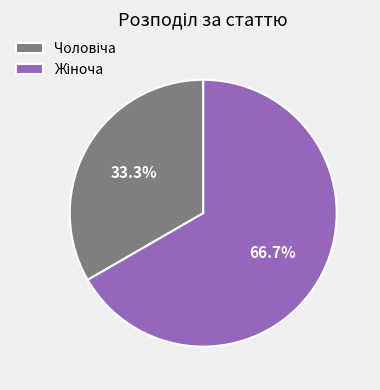

Does any single category account for the majority?

Yes